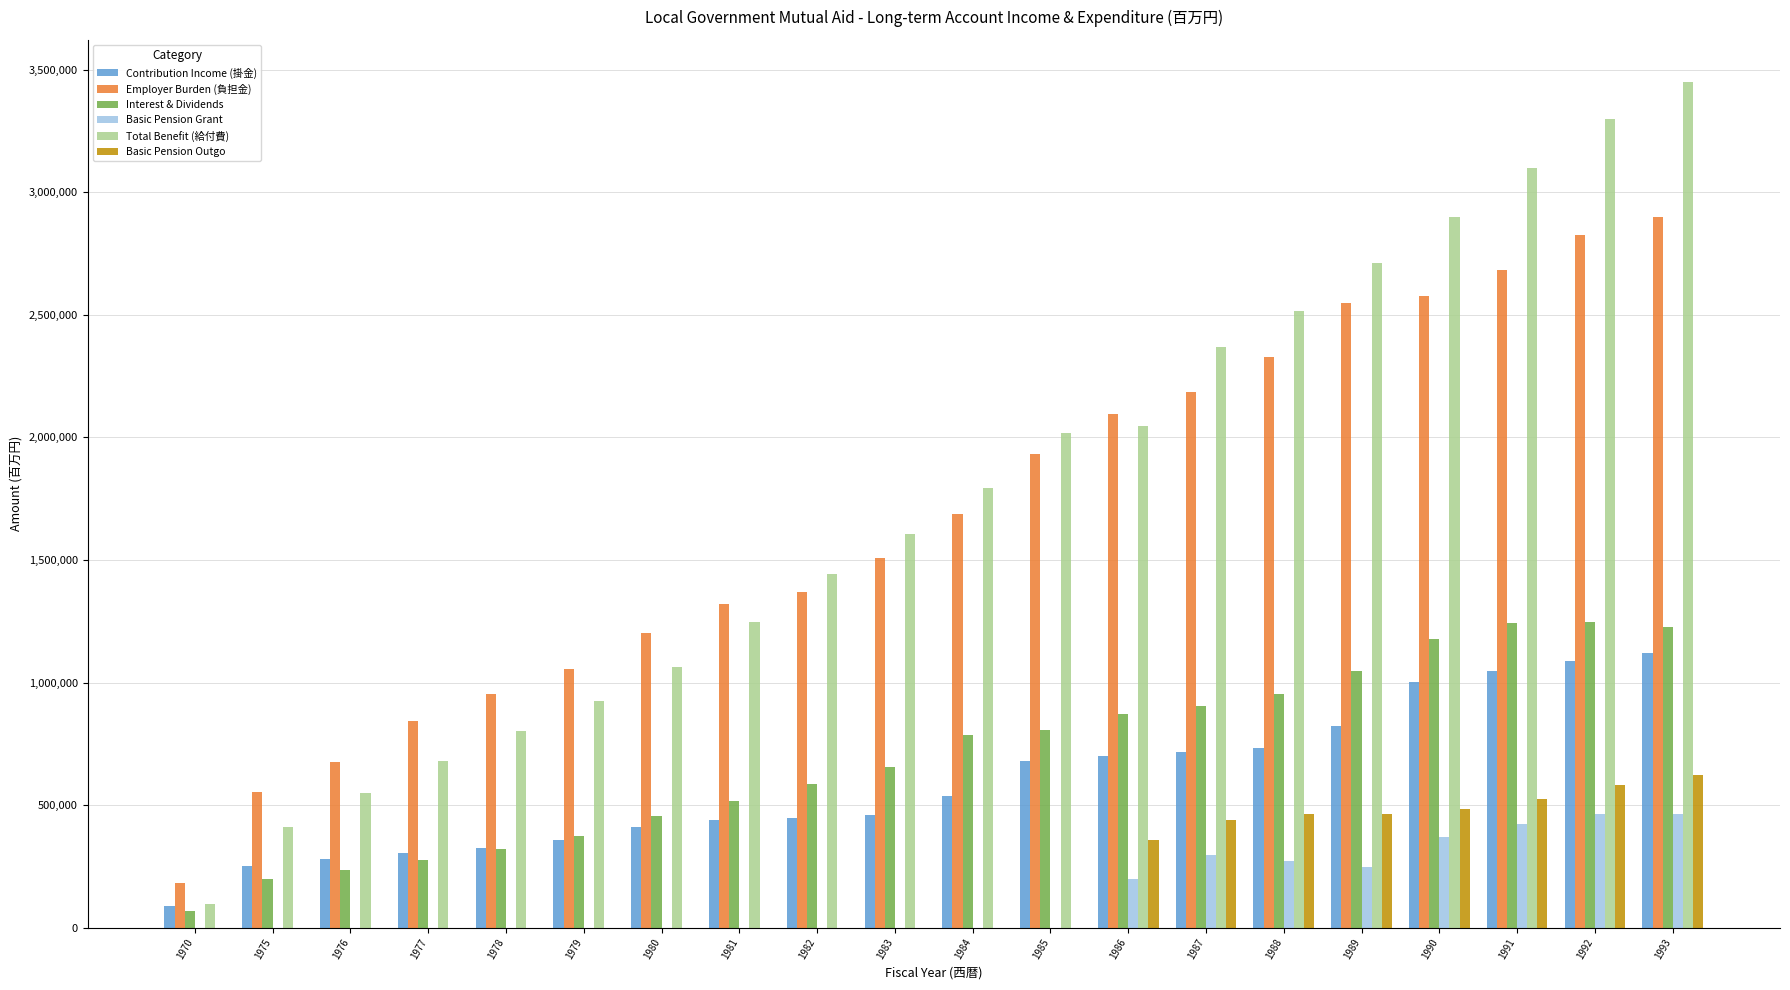

At which category is the sum across all series the highest?

1993